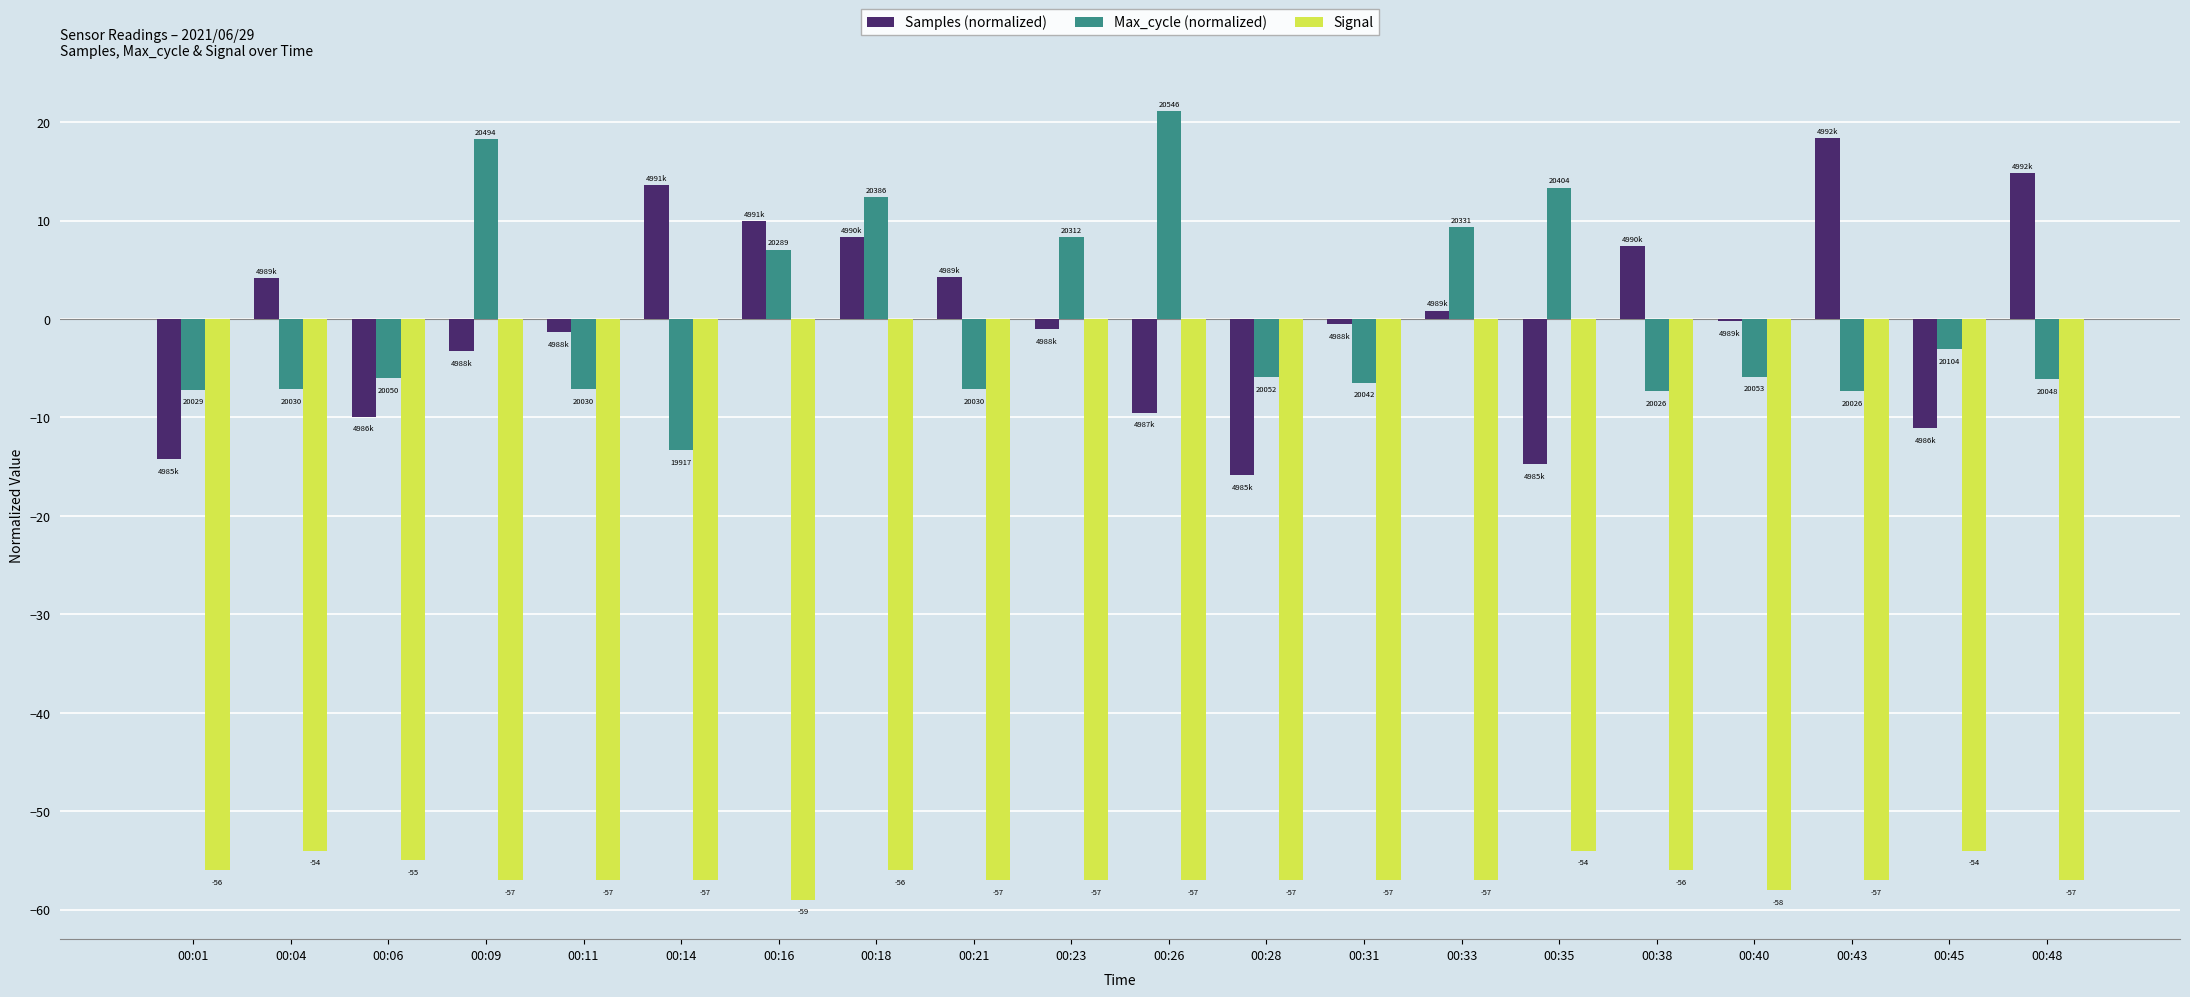

How many data points does each series have?

20